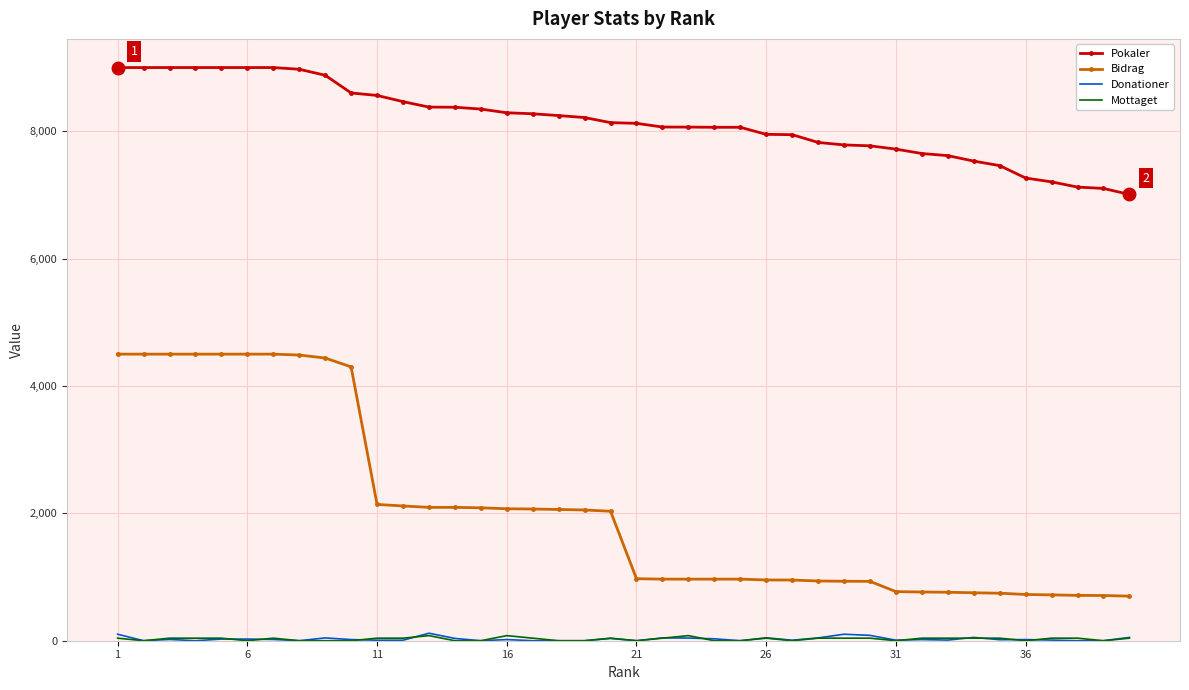

Which series has the largest range (max minus min)?

Bidrag